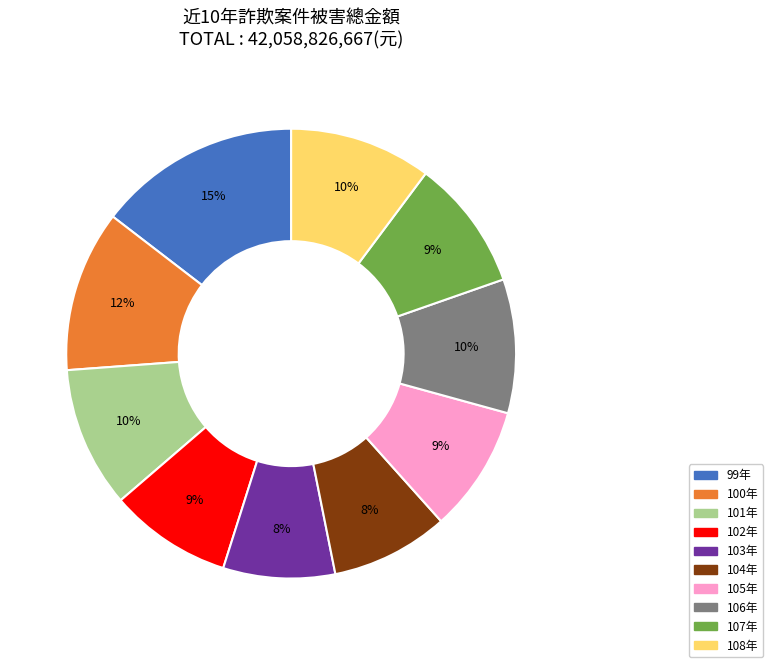

Which slice is the largest?

99年